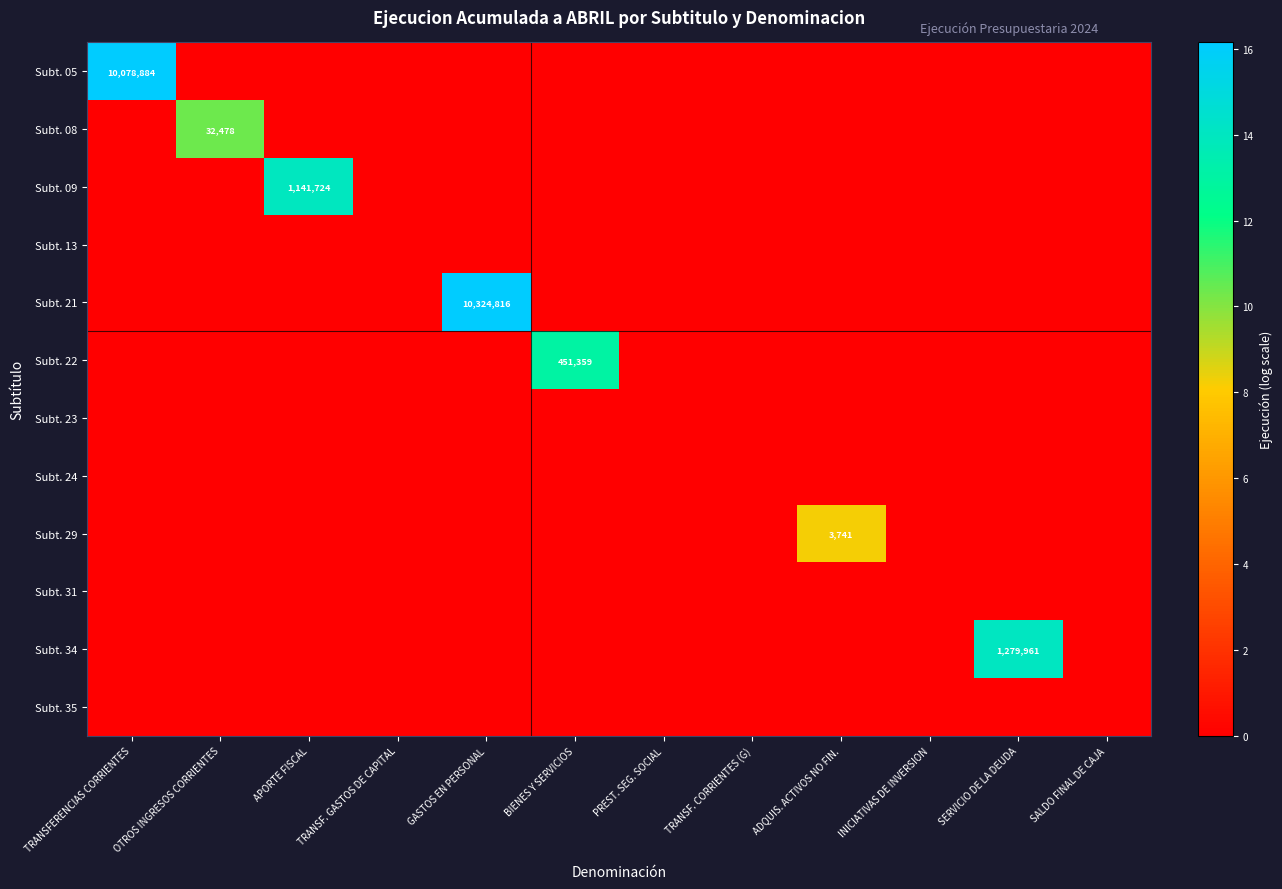

Is it true that Subt. 34 equals 1279961 at SERVICIO DE LA DEUDA?

True